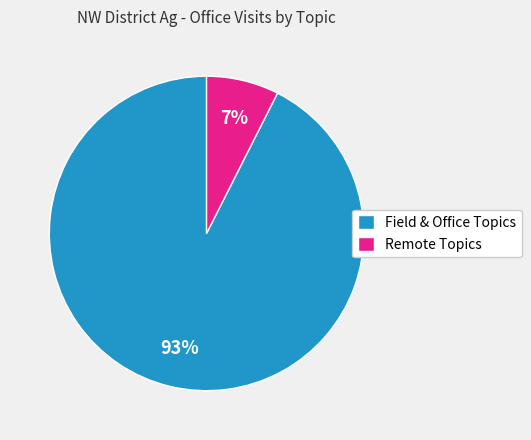

The Field & Office Topics slice represents 82% of the pie. True or false?

False